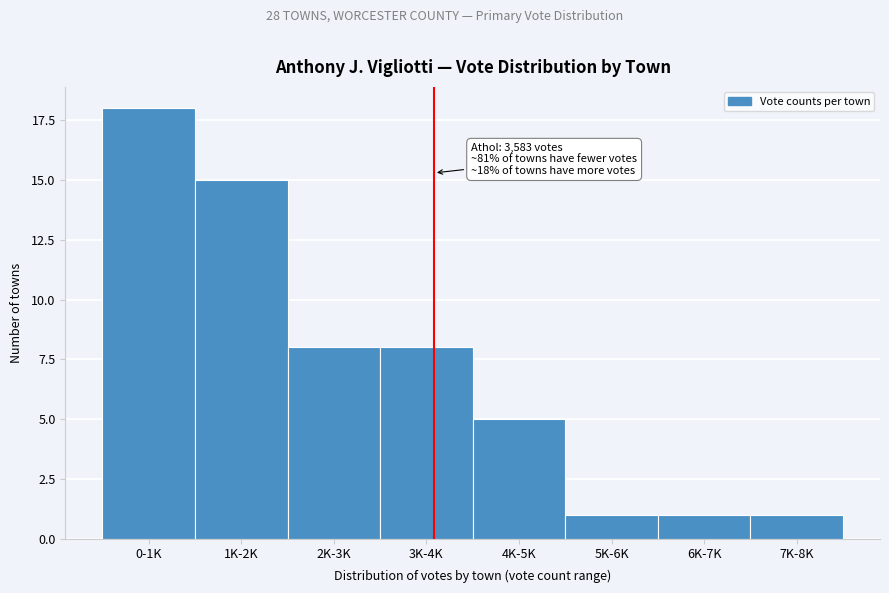

Reading right to left, extract all data points from this chart.

1	1	1	5	8	8	15	18